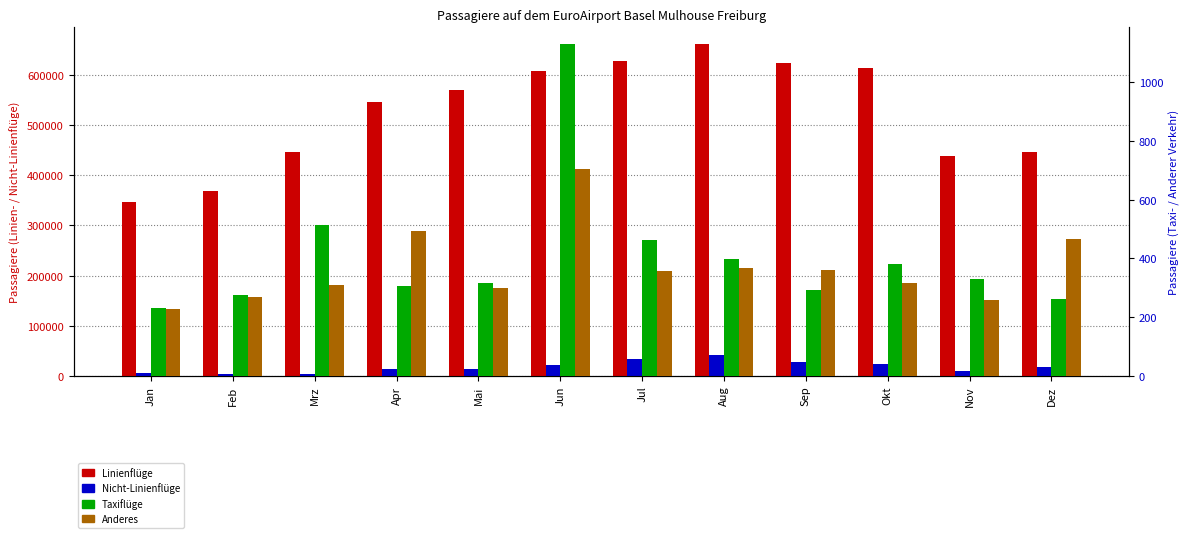

How many series are shown in this chart?

4